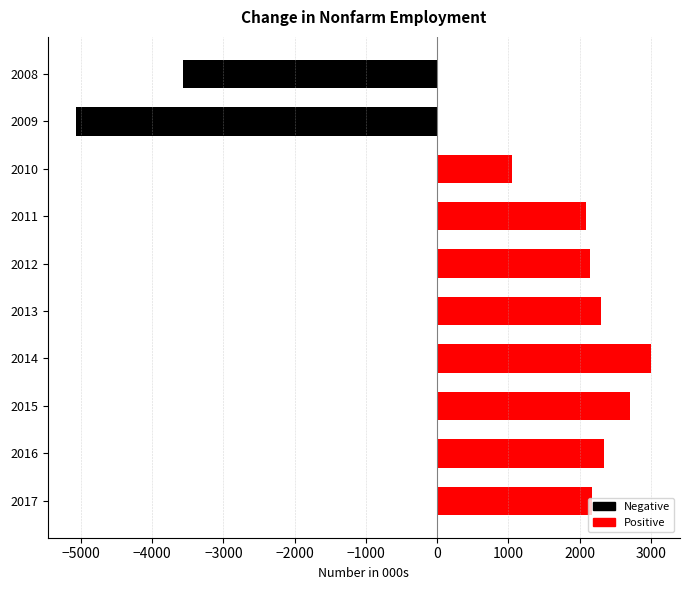

What is the spread (max minus min) of values at 2014?

3005